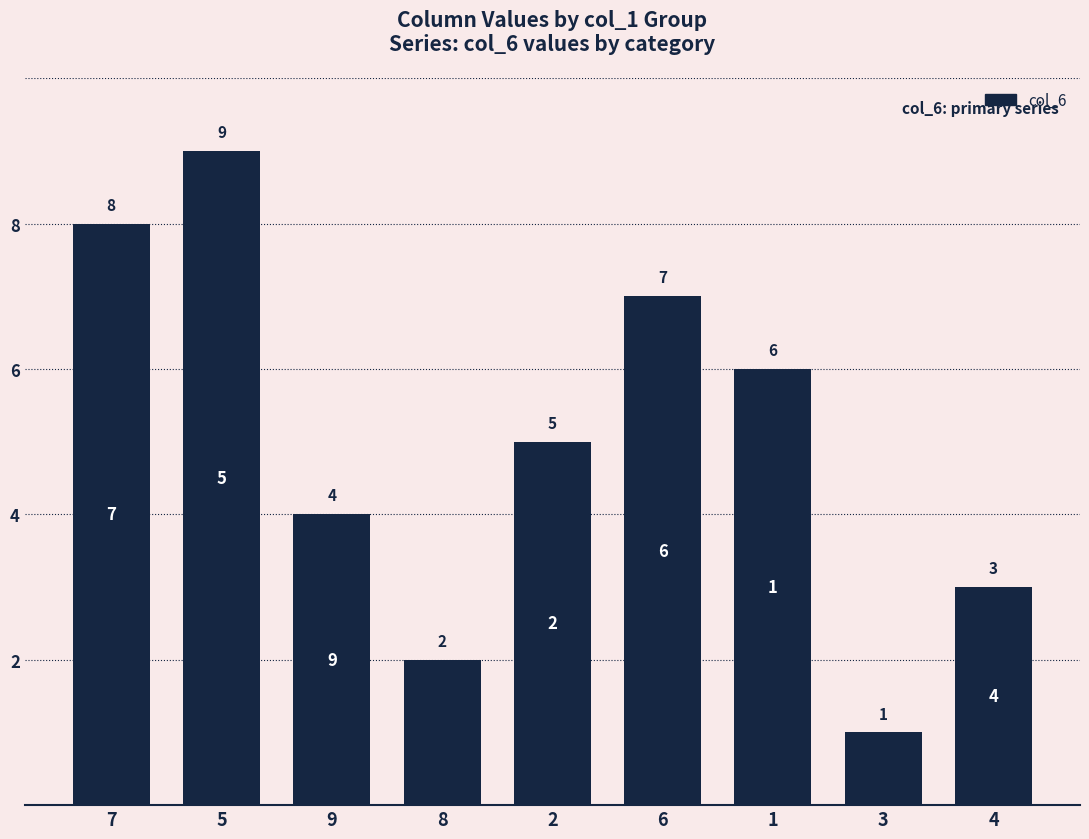

What is the label of the 7th bar from the right?

9